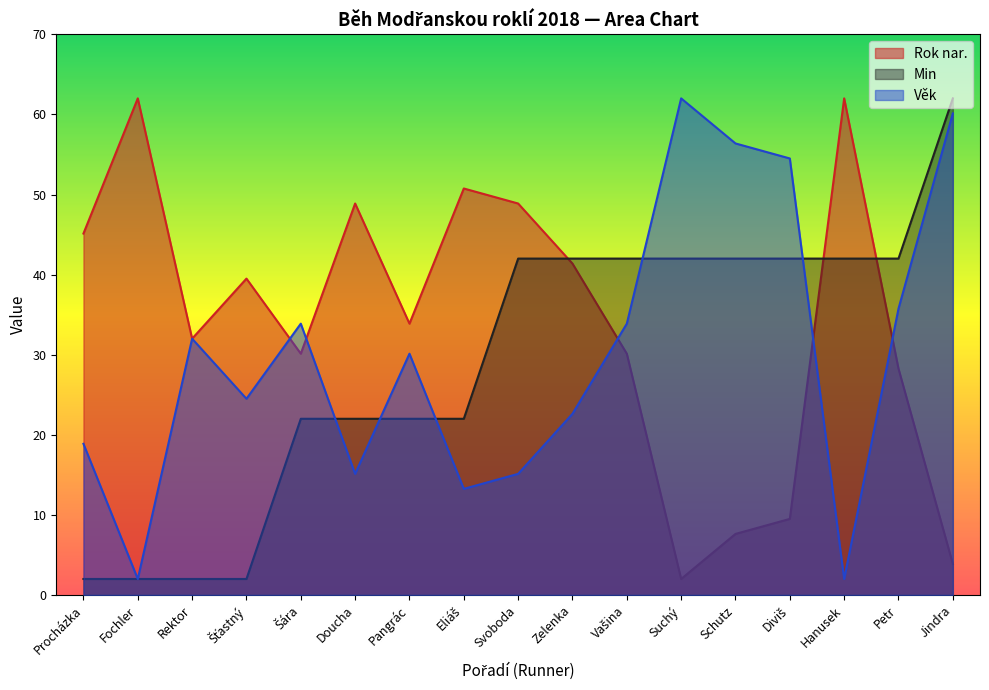

What is the value of the Min point at the 15th from the left?

42.0